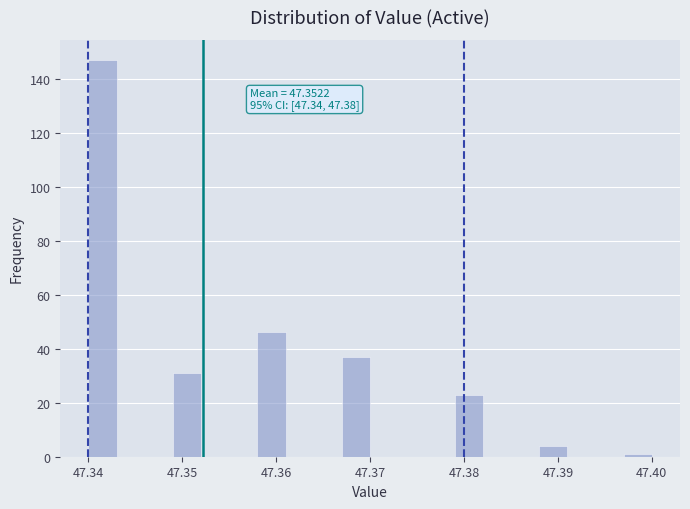

Around what value on the x-axis is the tallest bar? Give the approximate position of its centre, as read against the axis.

47.342